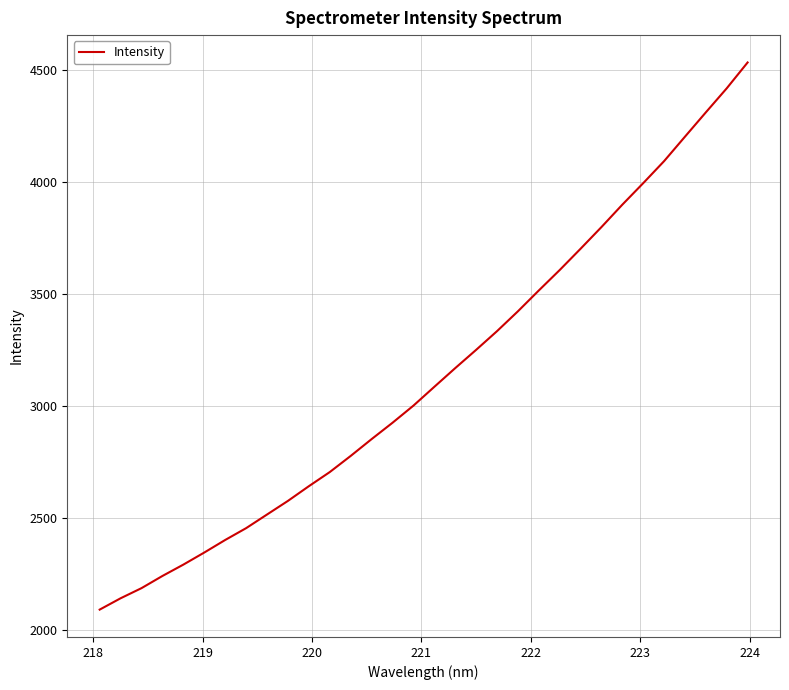

What is the difference between the maximum and minimum values?

2442.8